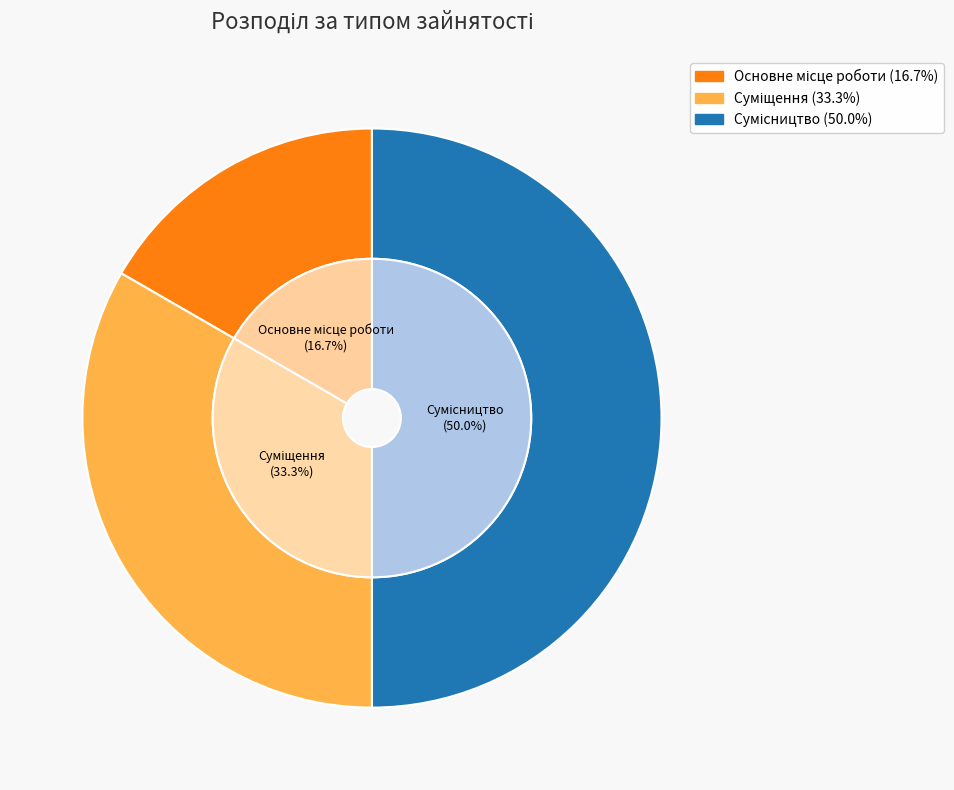

To the nearest percent, what is the difference between the Основне місце роботи and Сумісництво slice percentages?

33%